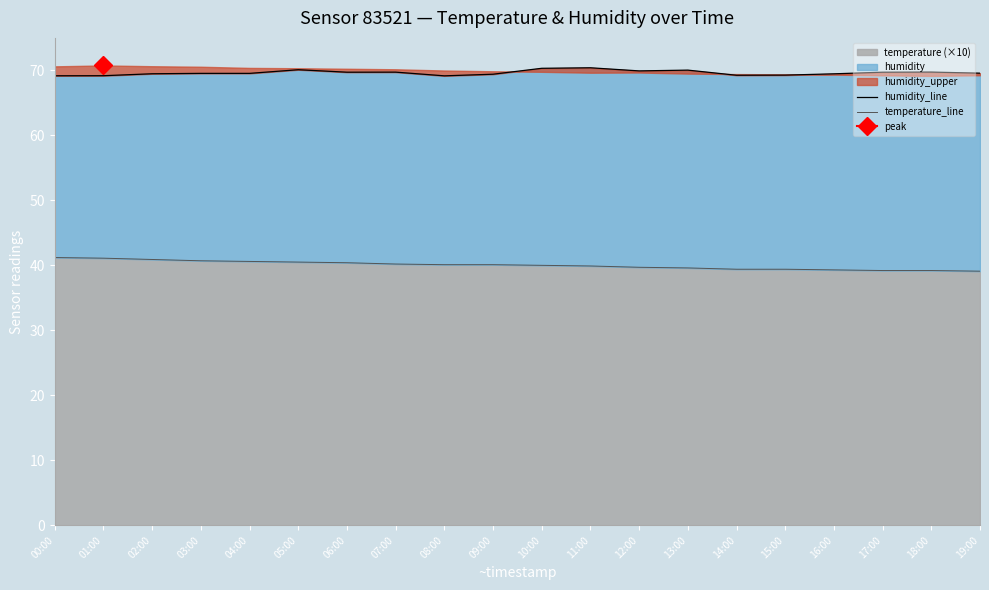

Between 09:00 and 11:00, which series saw the biggest shift?

humidity_line